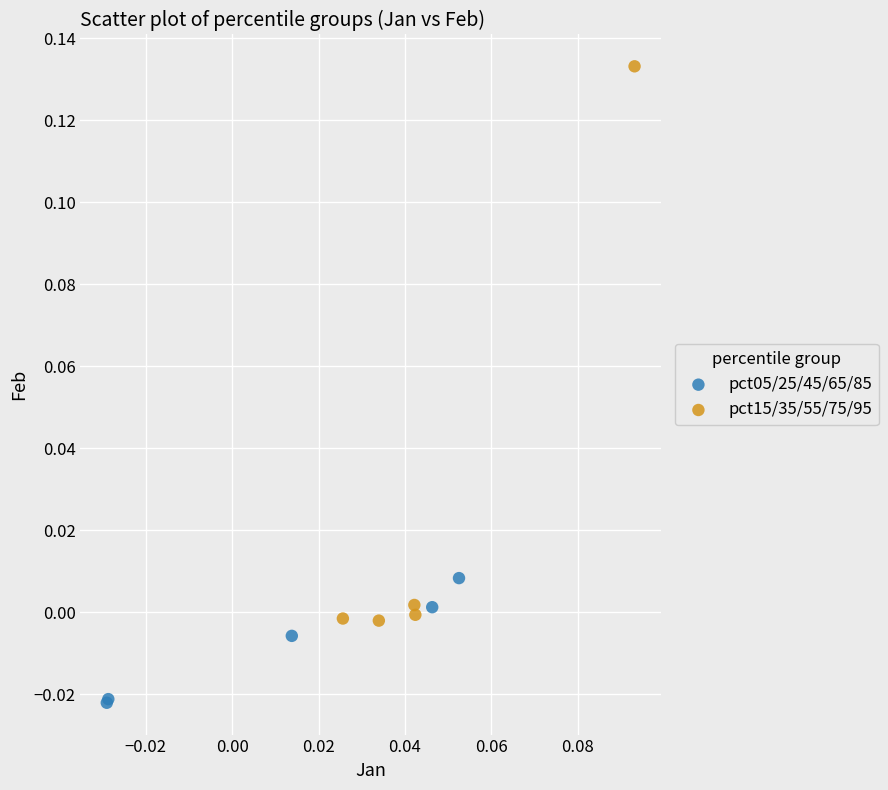

Which series contains the lowest Y value?

pct05/25/45/65/85